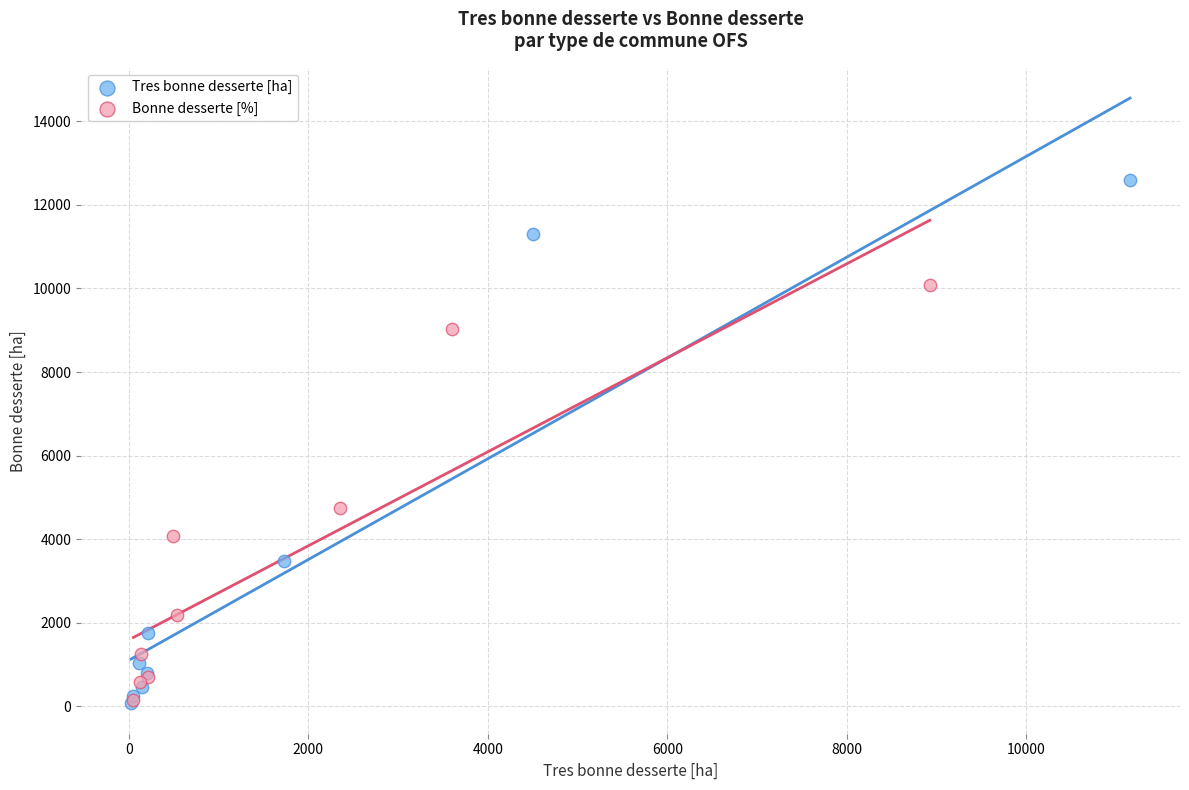

Which series reaches the maximum Y coordinate?

Tres bonne desserte [ha]